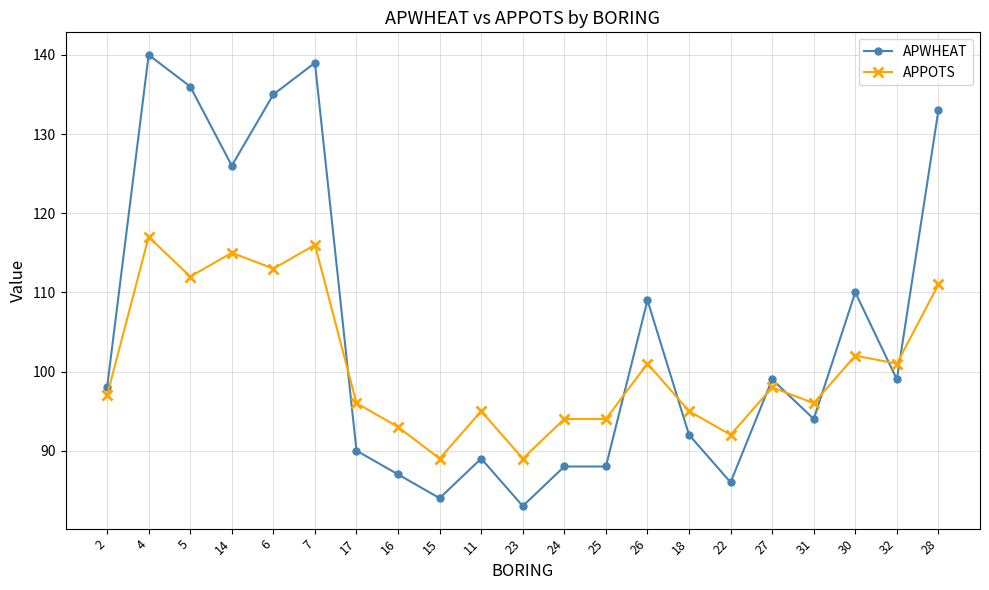

Which series has the widest spread of values?

APWHEAT